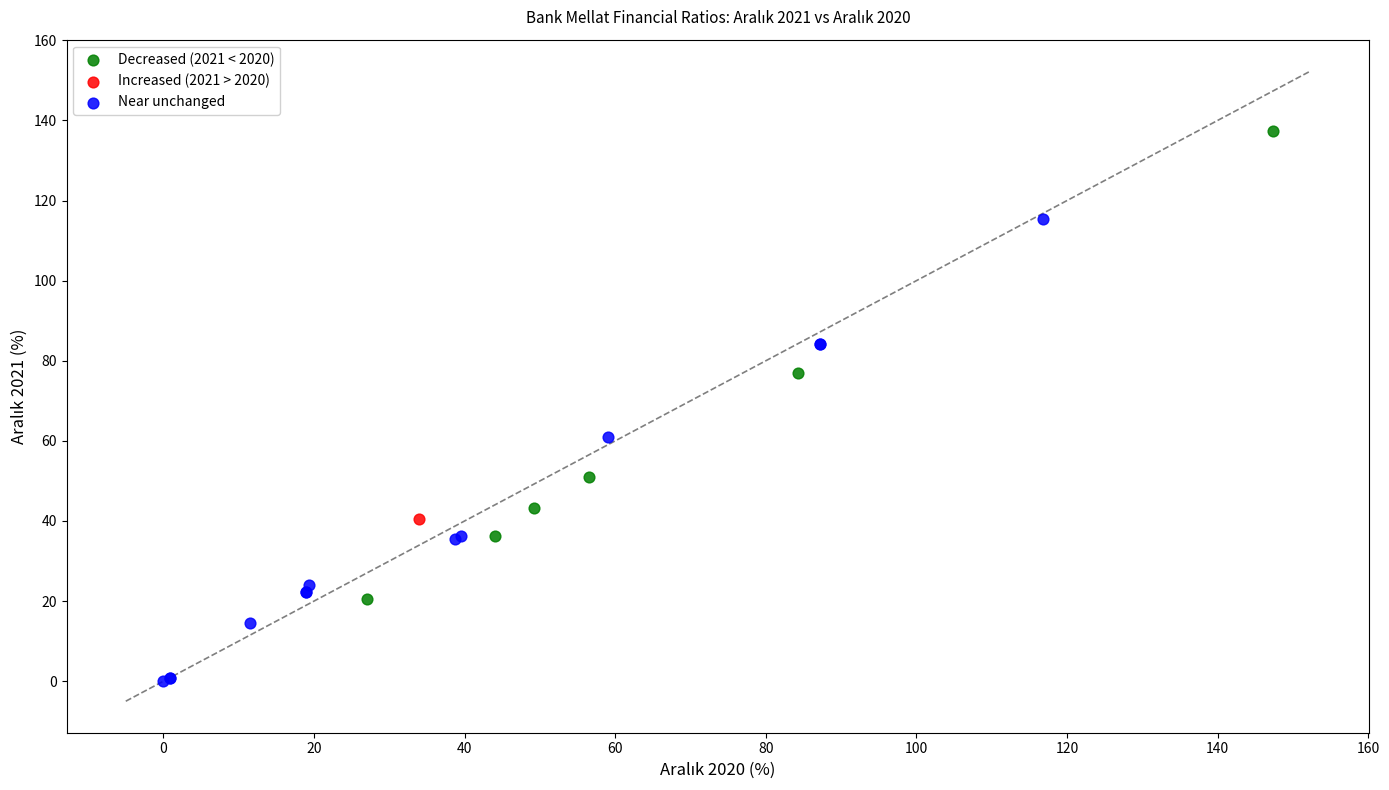

What are all the series names shown in the legend?

Decreased (2021 < 2020), Increased (2021 > 2020), Near unchanged